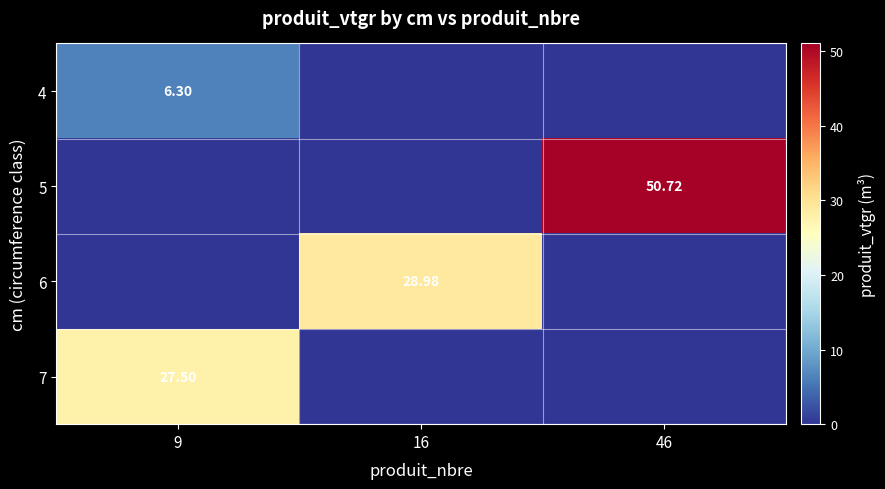

What is the spread (max minus min) of values at 46?

50.7